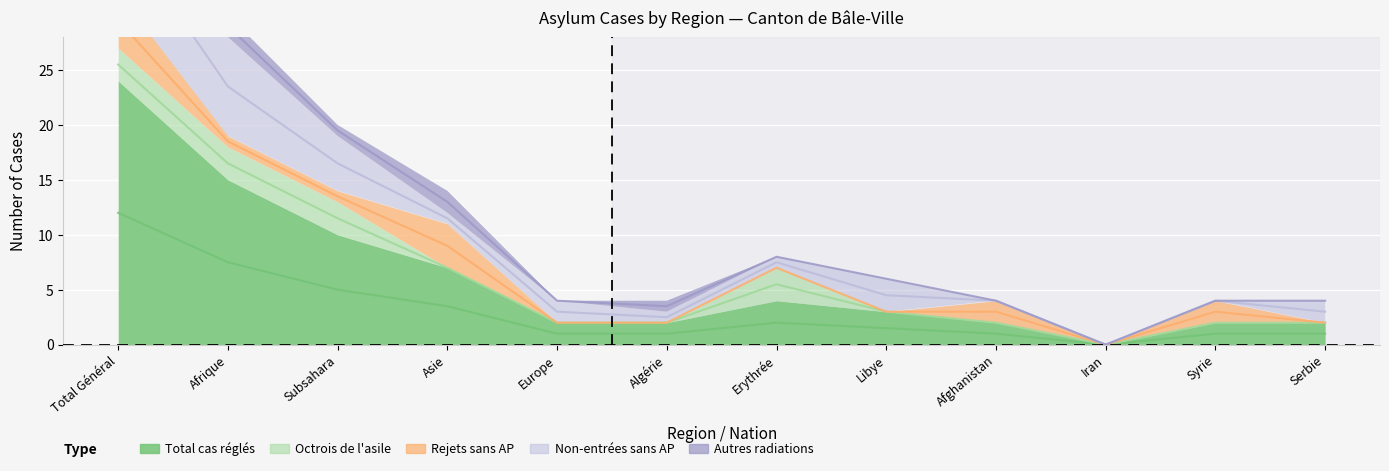

The value of Non-entrées sans AP at Serbie is 2. True or false?

True